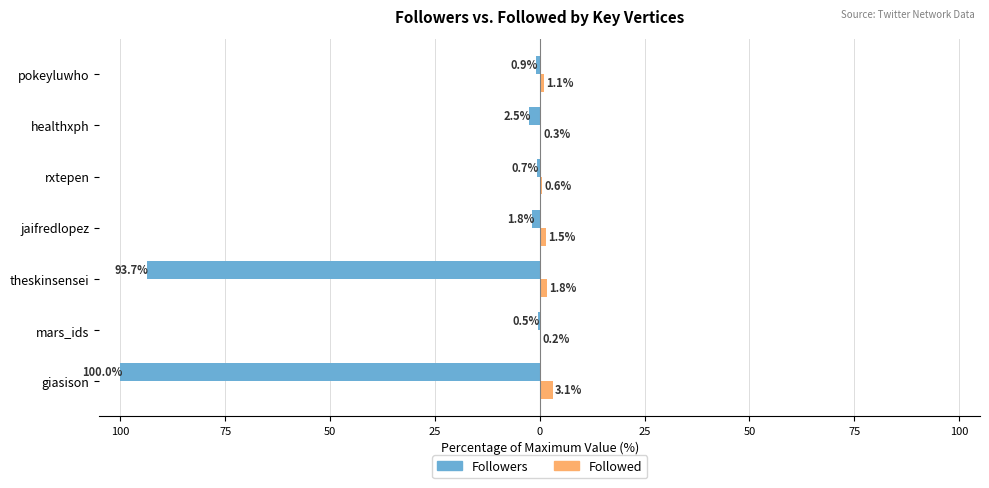

What is the difference between the maximum and second lowest values in the Followed series?

2.8